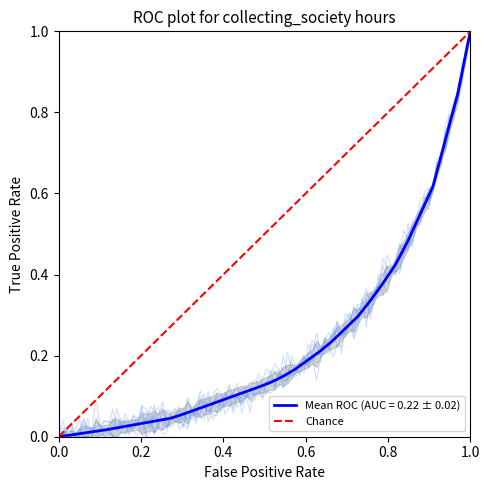

The value at 0.0 is -1. True or false?

False